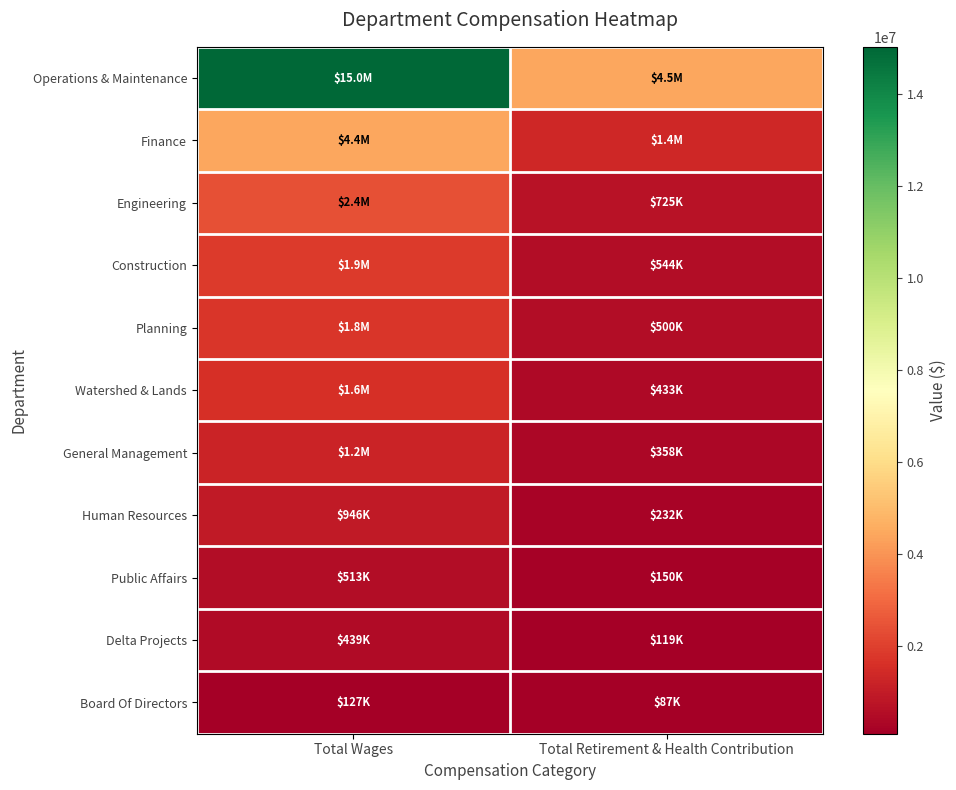

How many distinct data groups are displayed?

11